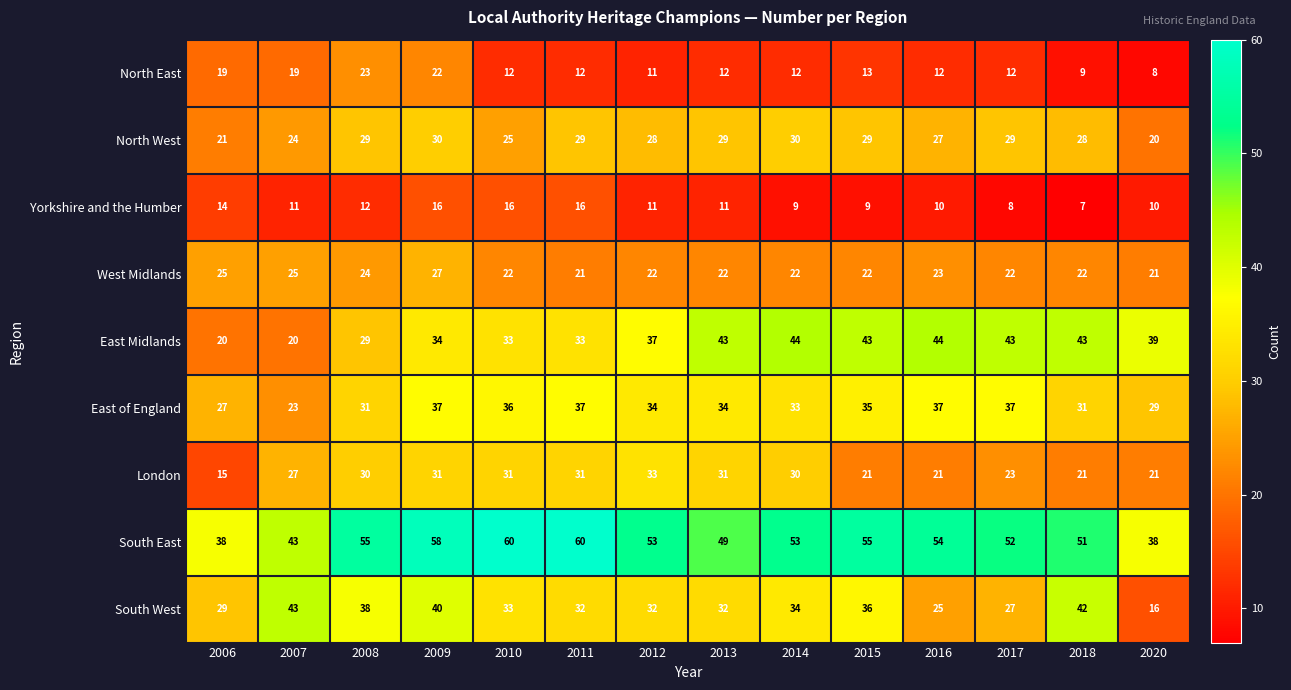

What is the sum of all West Midlands values?

320